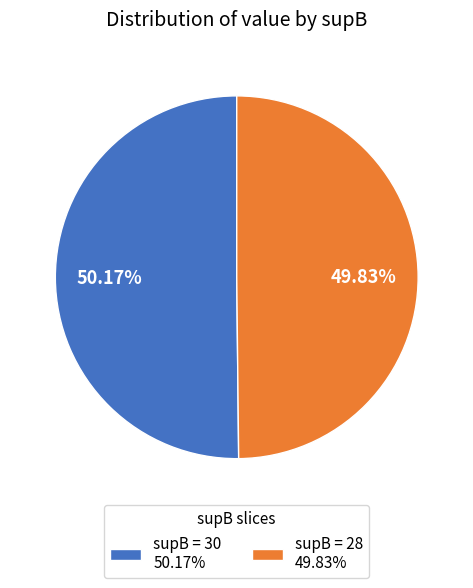

How many slices are in this pie chart?

2